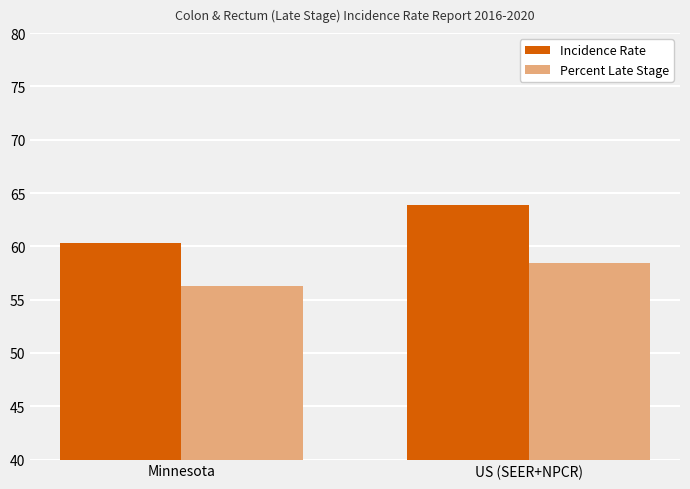

How many values in the Percent Late Stage series are below 58?

1